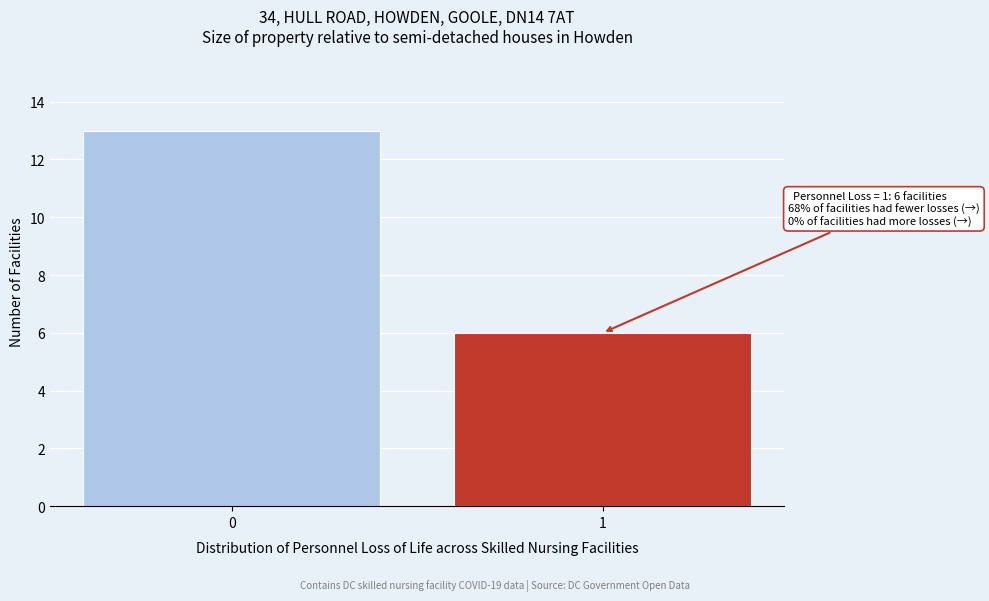

Reading left to right, extract all data points from this chart.

13	6